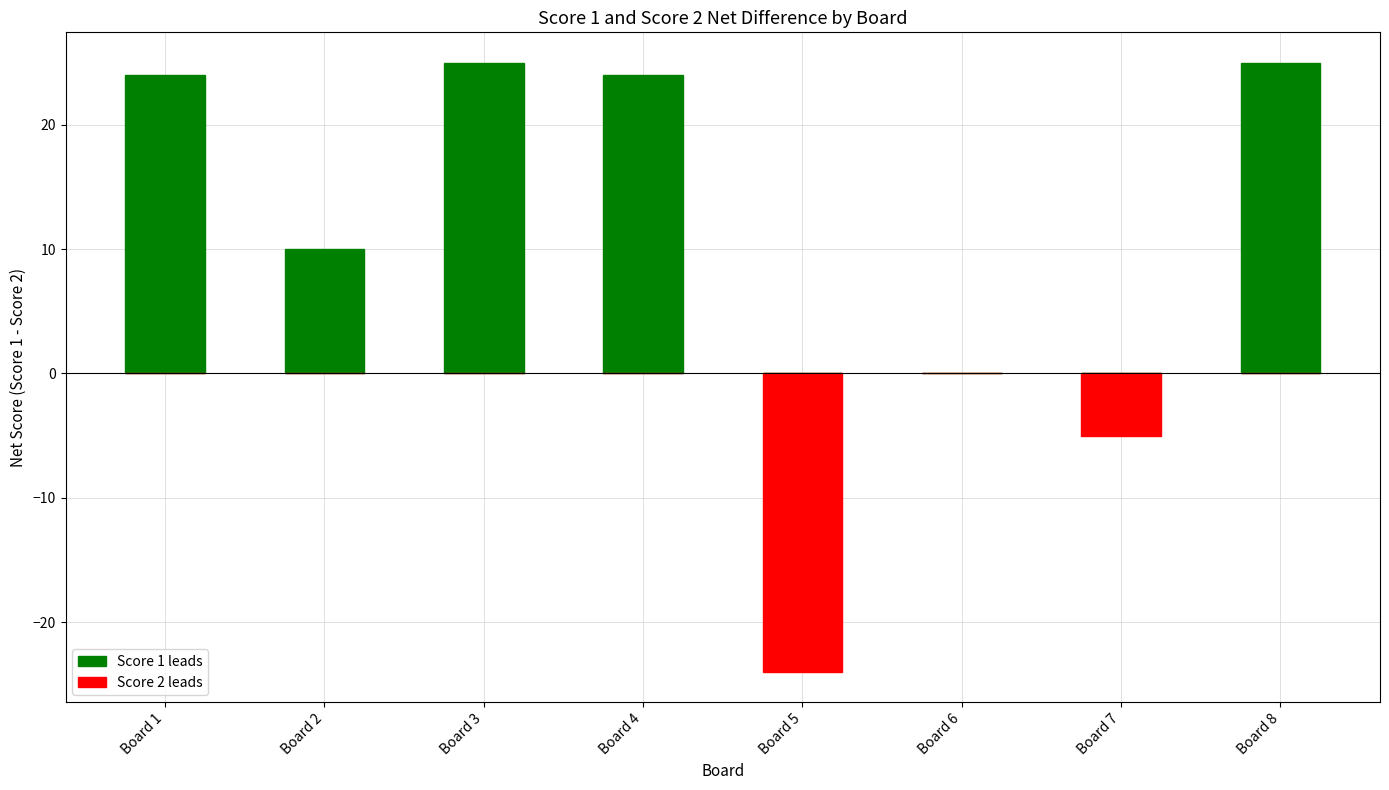

What is the minimum value shown in the chart?

-24